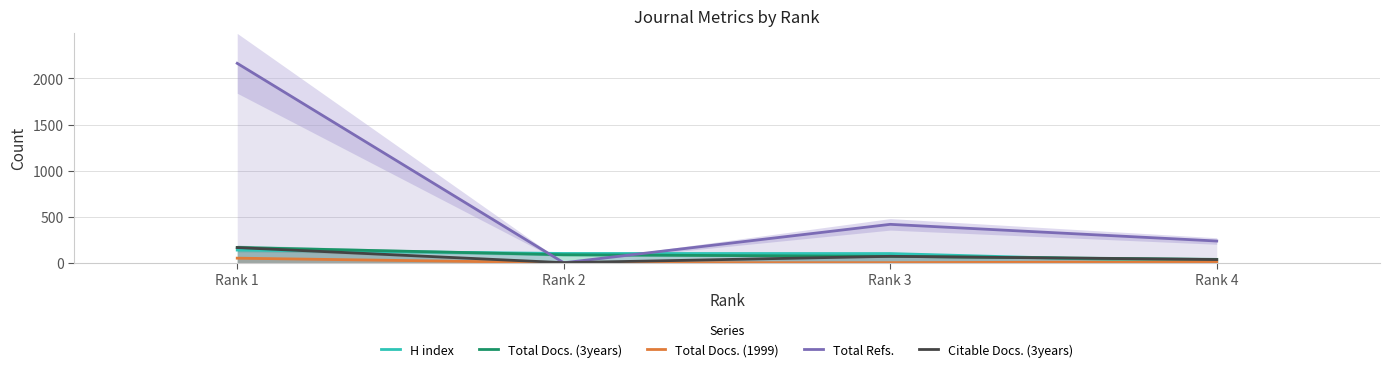

Reading left to right, list all the values displayed in this chart.

H index: Rank 1=138	Rank 2=101	Rank 3=100	Rank 4=4
Total Docs. (3years): Rank 1=166	Rank 2=87	Rank 3=70	Rank 4=37
Total Docs. (1999): Rank 1=50	Rank 2=0	Rank 3=1	Rank 4=11
Total Refs.: Rank 1=2164	Rank 2=0	Rank 3=417	Rank 4=236
Citable Docs. (3years): Rank 1=165	Rank 2=1	Rank 3=70	Rank 4=35